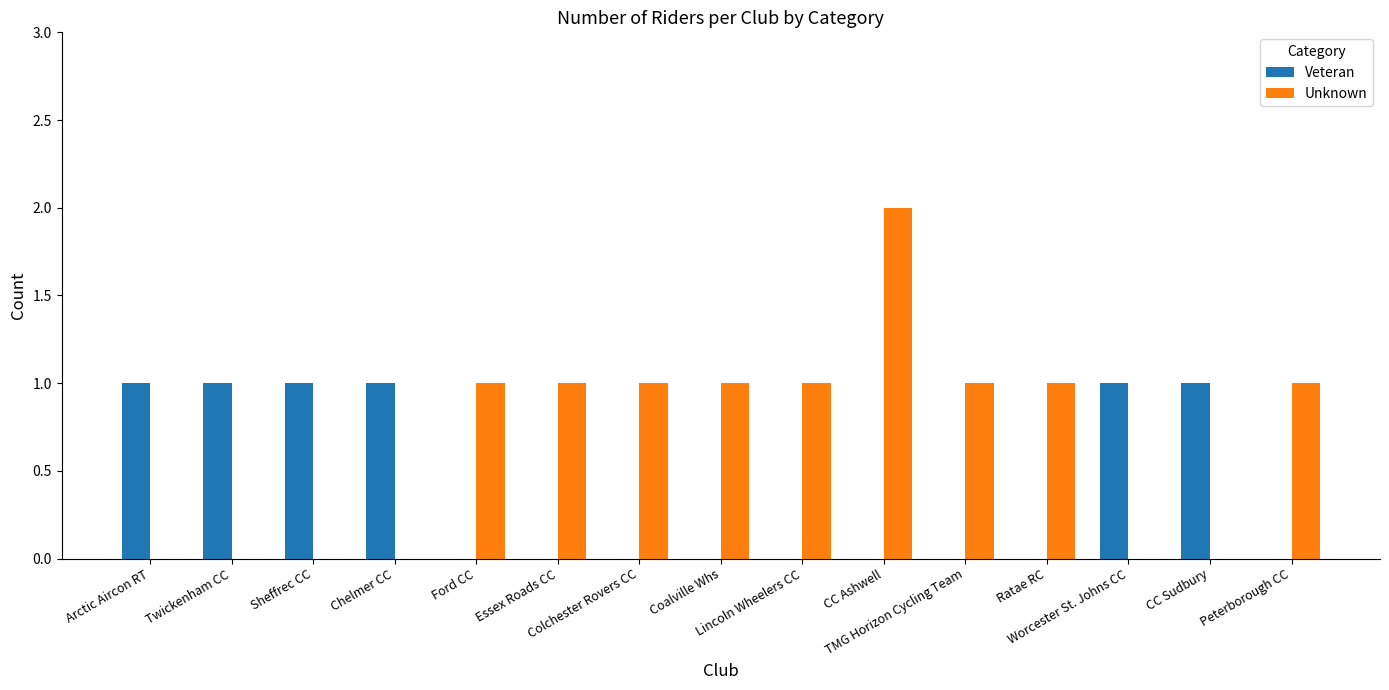

Which series has the widest spread of values?

Unknown